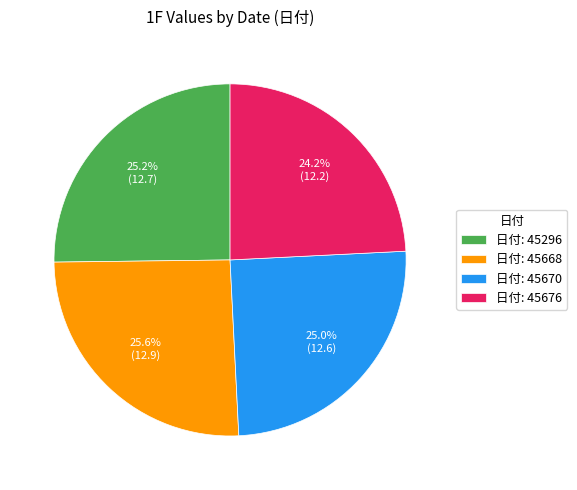

Is there any slice that represents more than half of the pie?

No